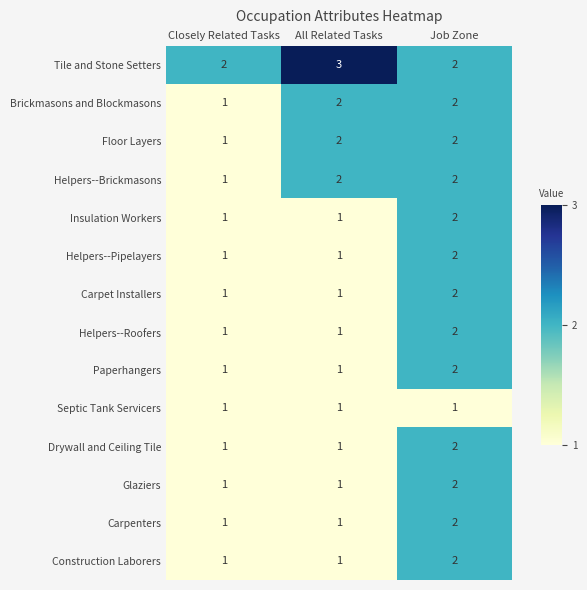

The Floor Layers series shows 2 at All Related Tasks. True or false?

True